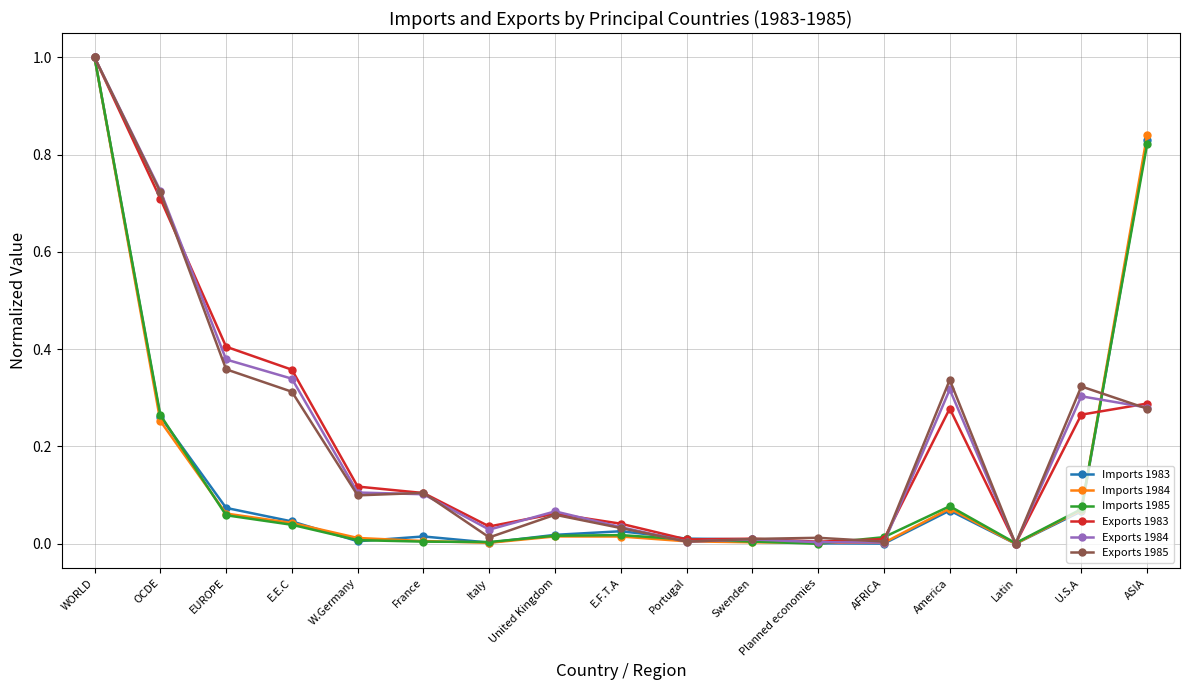

What is the maximum value shown in the chart?

1.0